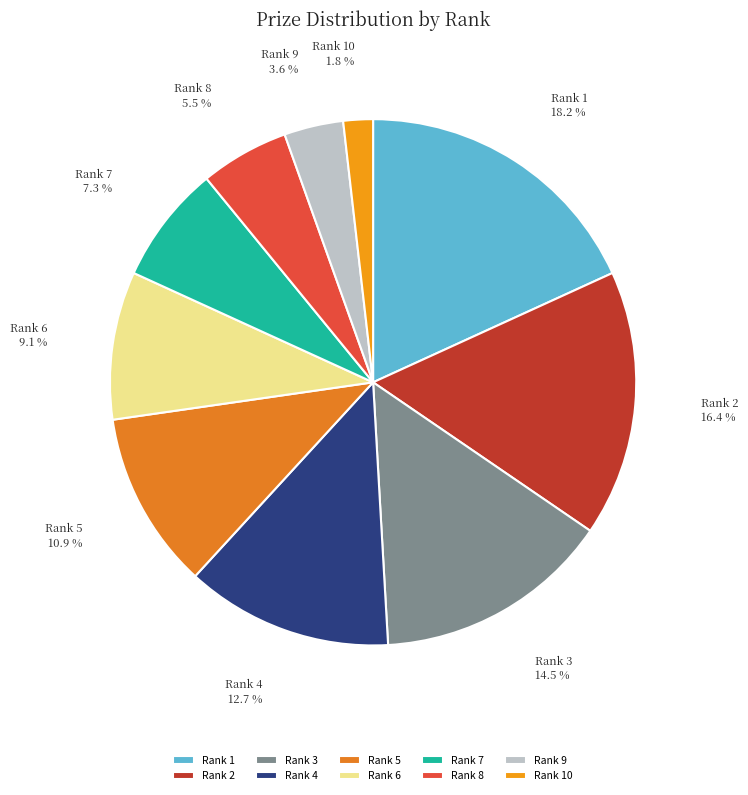

What is the total percentage of Rank 9 and Rank 7?

10.9%